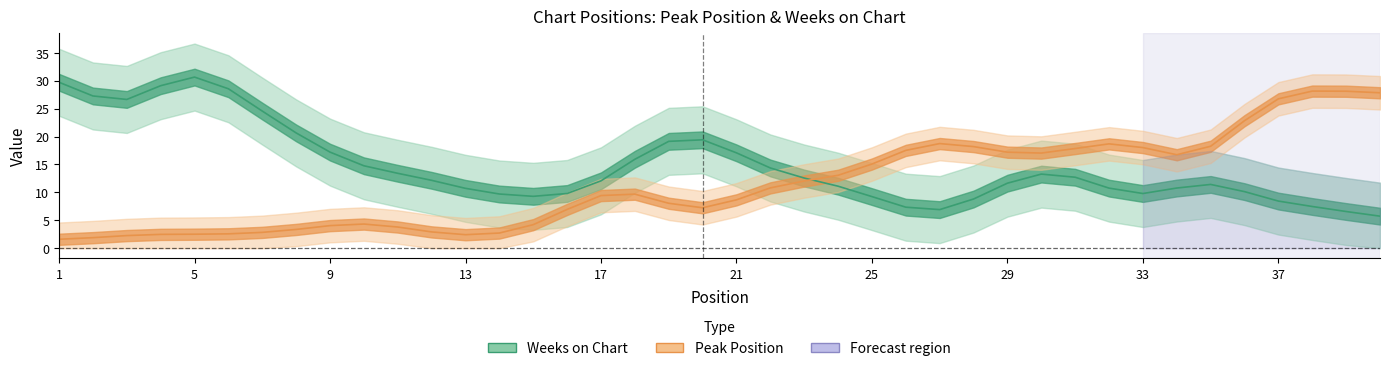

What are all the series names shown in the legend?

Peak Position, Weeks on Chart